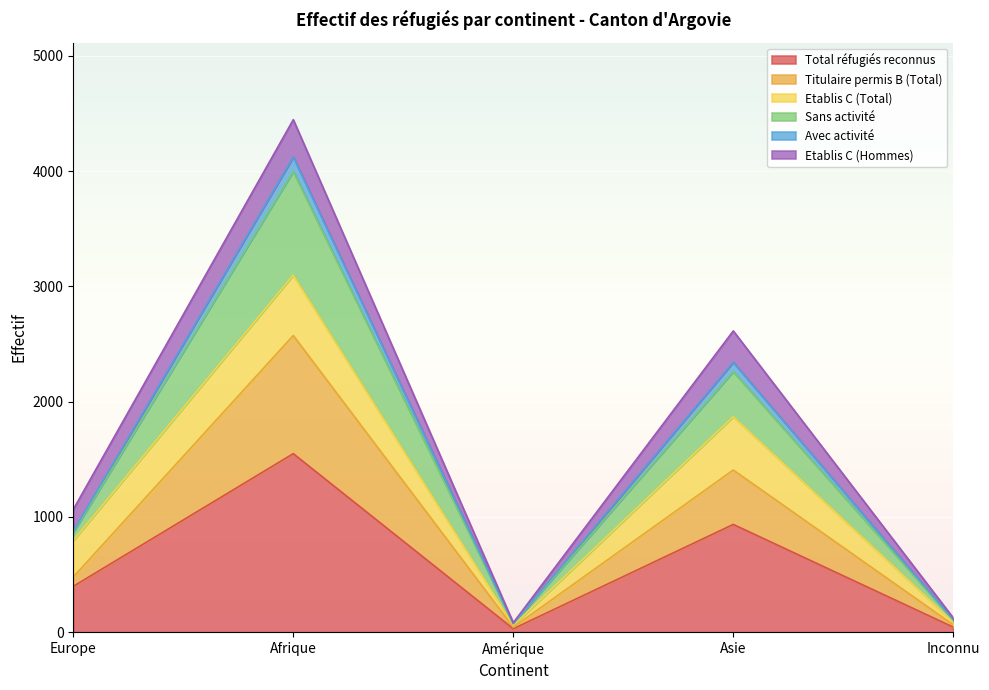

Which category has the highest value in the Total réfugiés reconnus series?

Afrique